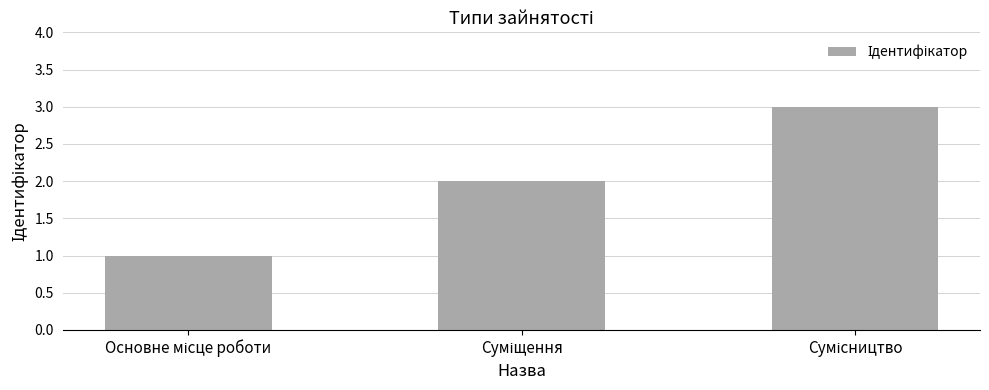

What is the maximum value shown in the chart?

3